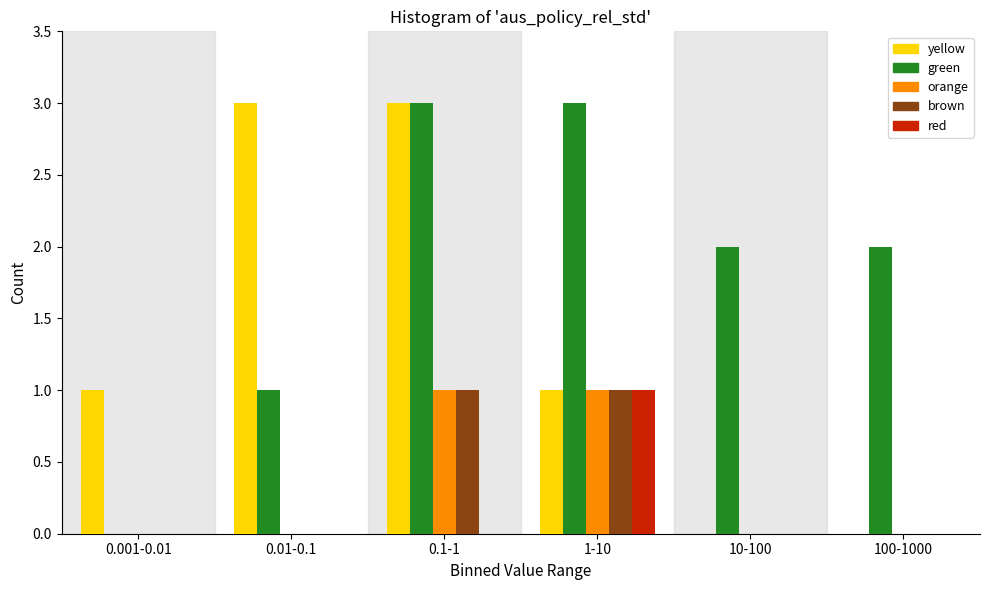

Reading left to right, transcribe all the data shown in this chart.

yellow: 0.001-0.01=1	0.01-0.1=3	0.1-1=3	1-10=1	10-100=0	100-1000=0
green: 0.001-0.01=0	0.01-0.1=1	0.1-1=3	1-10=3	10-100=2	100-1000=2
orange: 0.001-0.01=0	0.01-0.1=0	0.1-1=1	1-10=1	10-100=0	100-1000=0
brown: 0.001-0.01=0	0.01-0.1=0	0.1-1=1	1-10=1	10-100=0	100-1000=0
red: 0.001-0.01=0	0.01-0.1=0	0.1-1=0	1-10=1	10-100=0	100-1000=0